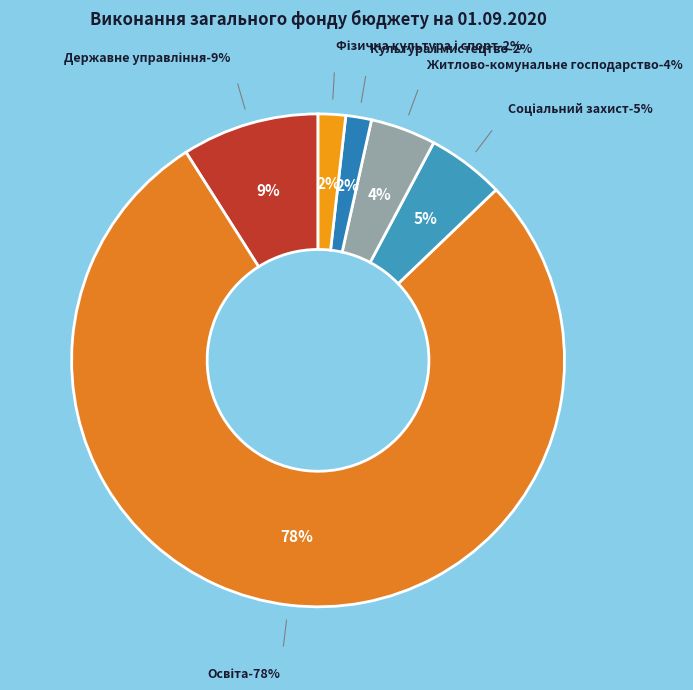

True or false: Державне управління accounts for 9% of the total.

True